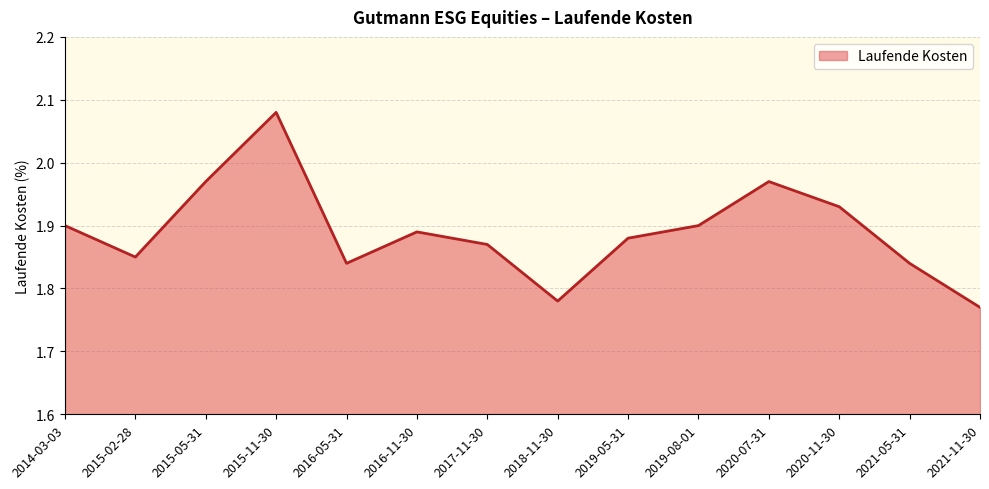

How many lines are shown in the chart?

1